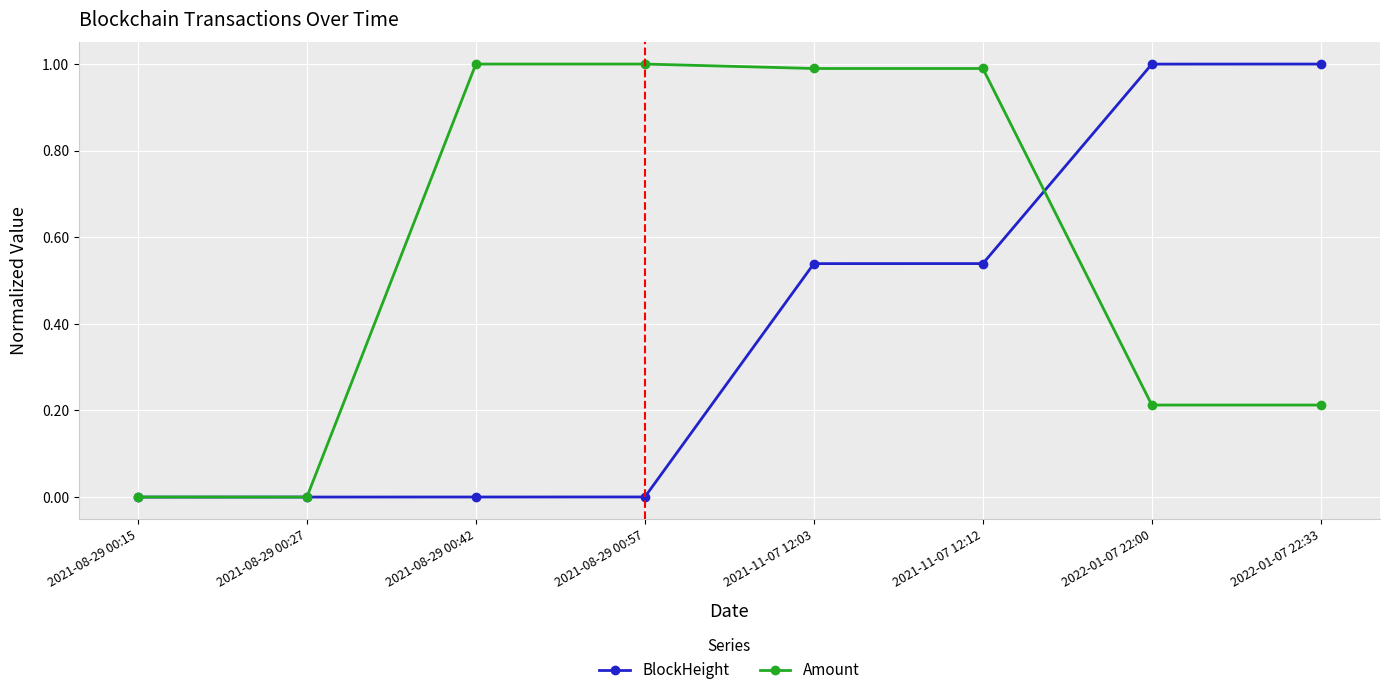

What is the maximum value for BlockHeight?

1.0